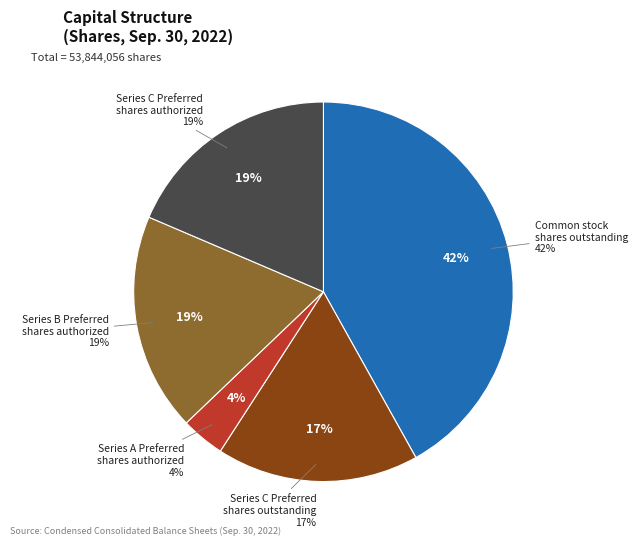

What is the change in value from Series C Preferred shares outstanding to Series B Preferred shares authorized?

+718241